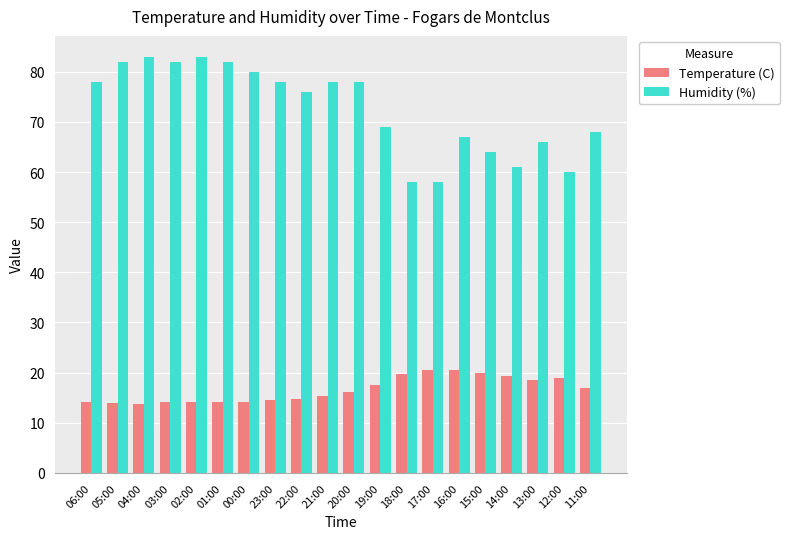

Rank the series at 15:00 from highest to lowest value.

Humidity (%), Temperature (C)